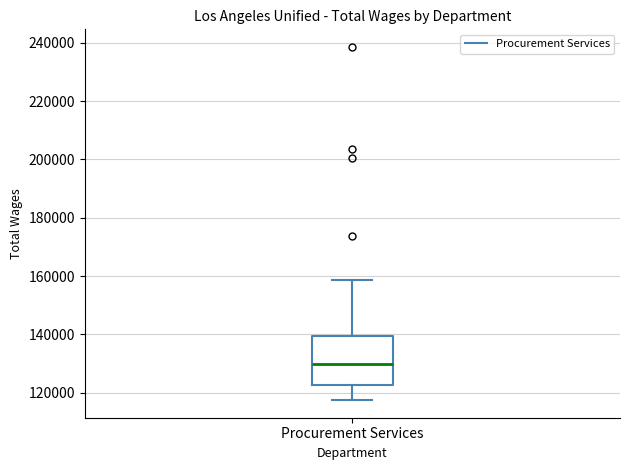

Transcribe this box plot: give where the median line is, the range the box spans, and where the two whiskers end, as read against the y-axis. The values are not printed on the chart, so give them approximately, as read against the axis.

median 130000, box 122000 to 140000, whiskers 118000 to 158000